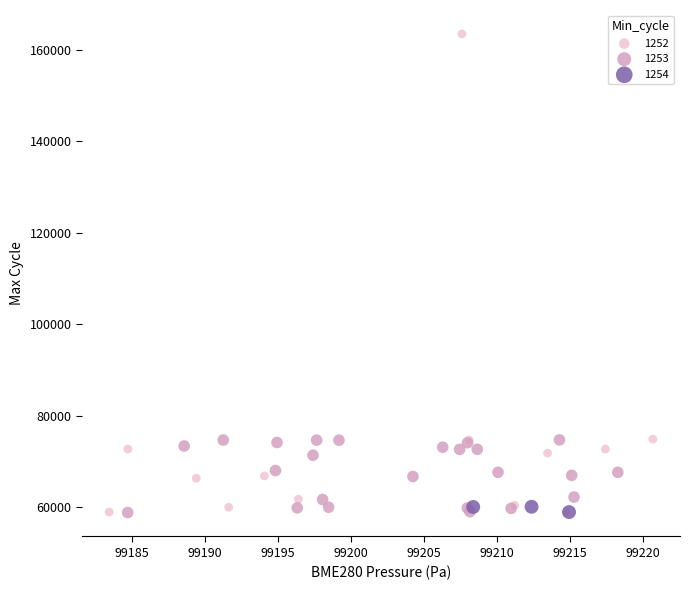

Which series reaches the maximum Y coordinate?

1252